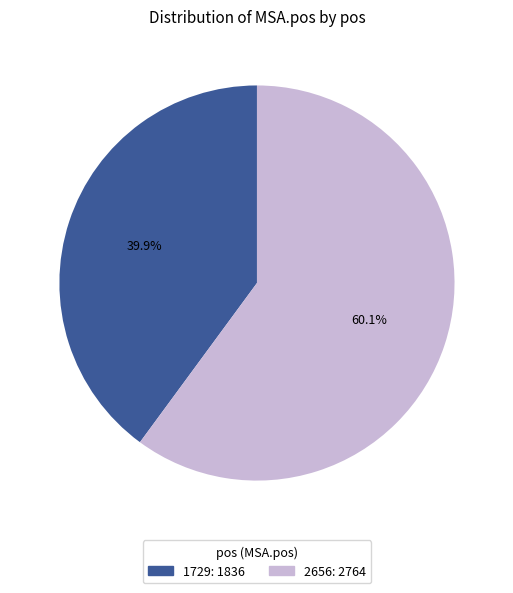

Does any single category account for the majority?

Yes